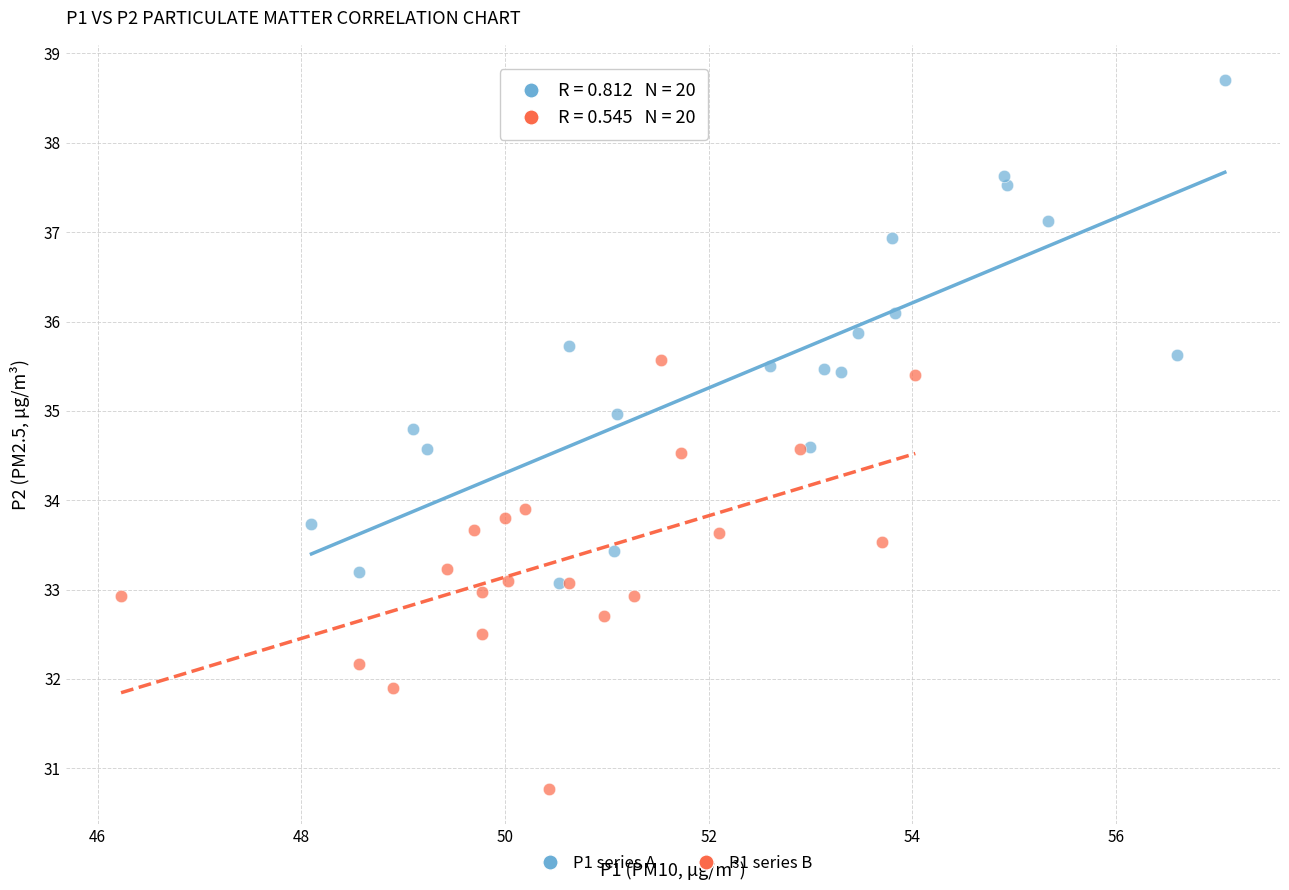

Which series has the widest spread of Y values?

P1 series A